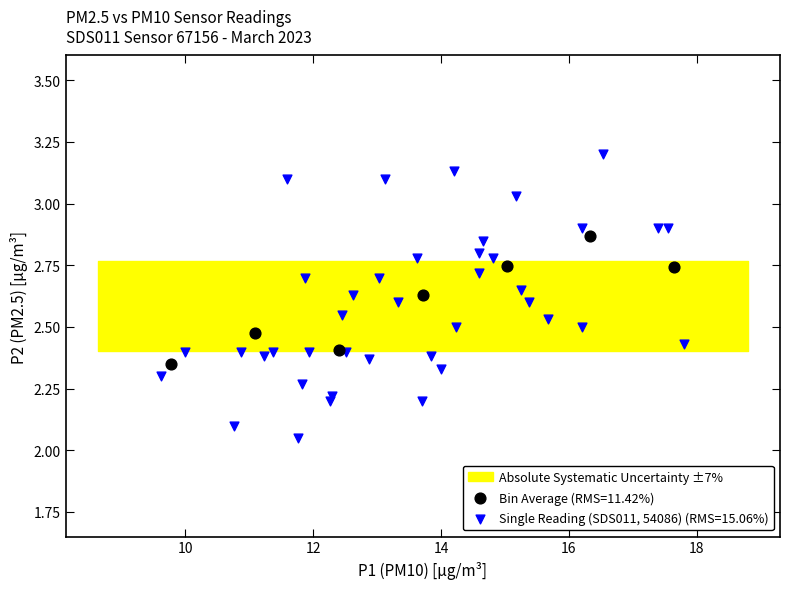

Which series contains the lowest Y value?

Single Reading (SDS011, 54086) (RMS=15.06%)